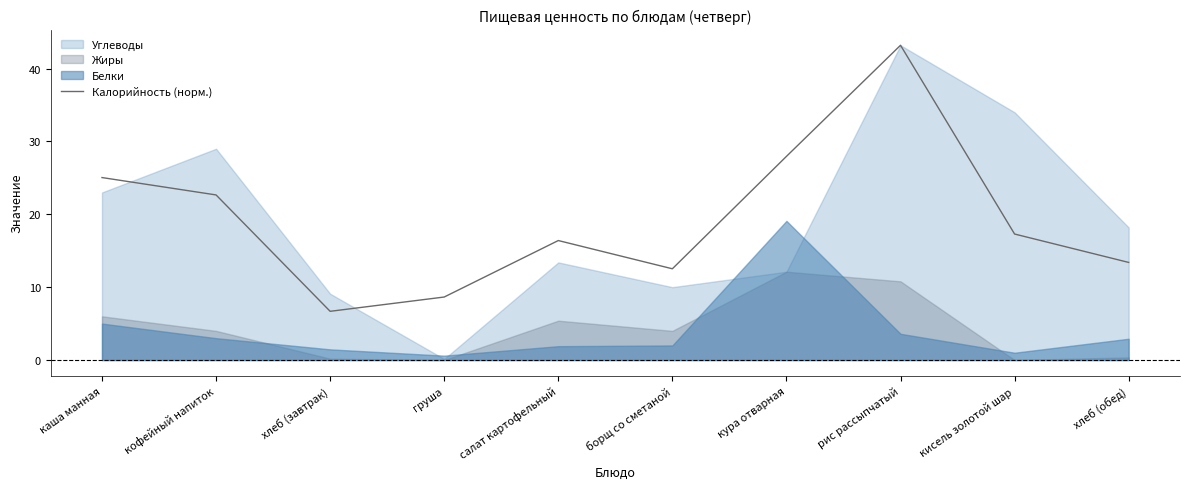

The Калорийность (норм.) series shows 22.7 at кофейный напиток. True or false?

True